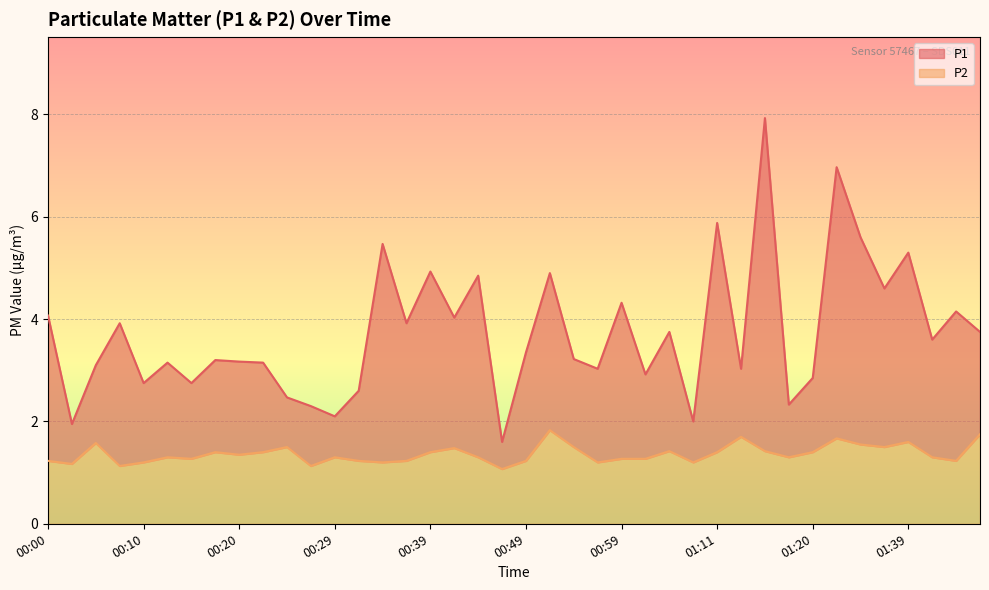

What is the difference between the P2 values at 01:39 and 01:20?

0.2